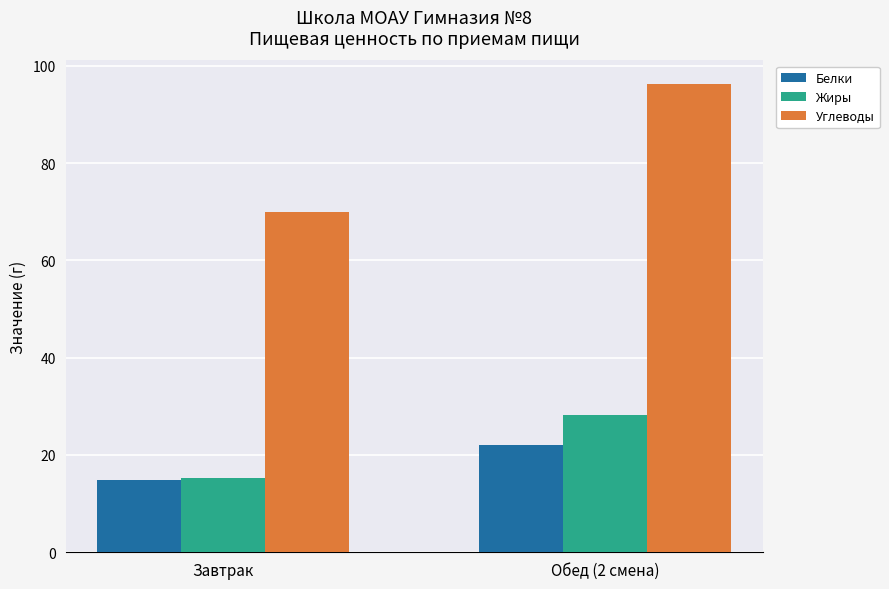

What is the average value of the Углеводы series?

83.1